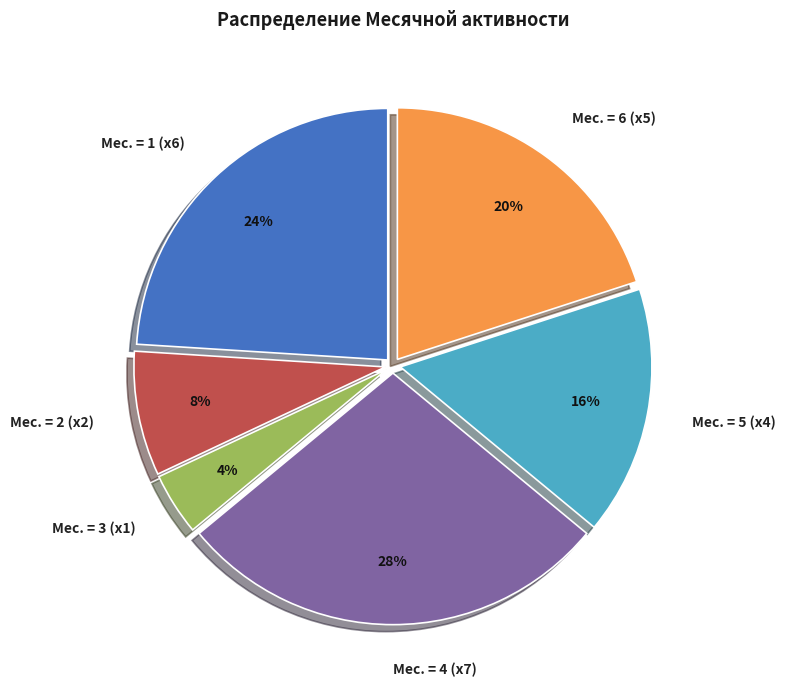

True or false: Мес. = 4 (x7) accounts for 28% of the total.

True